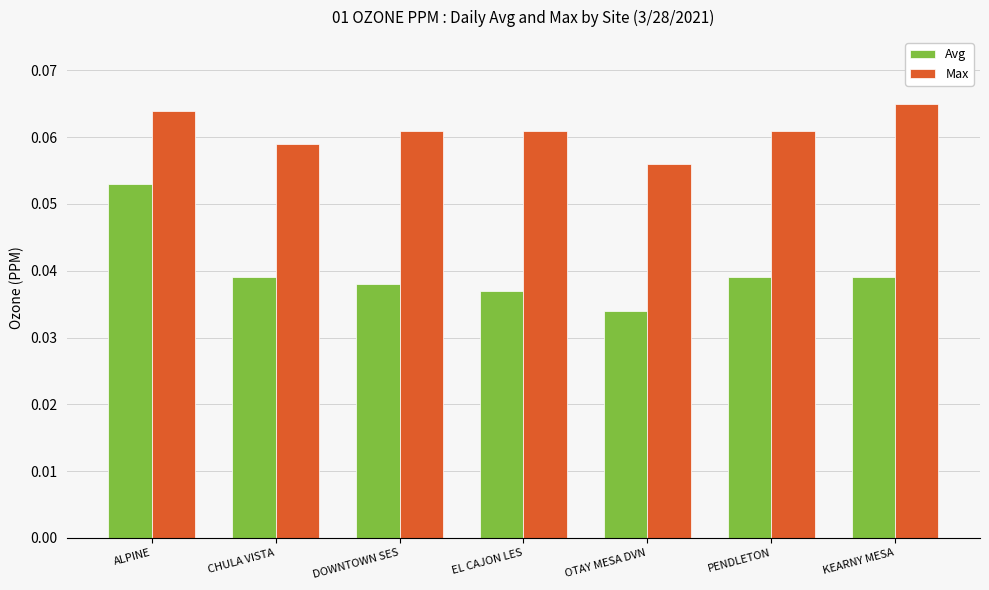

Which label corresponds to the smallest value in the chart?

OTAY MESA DVN